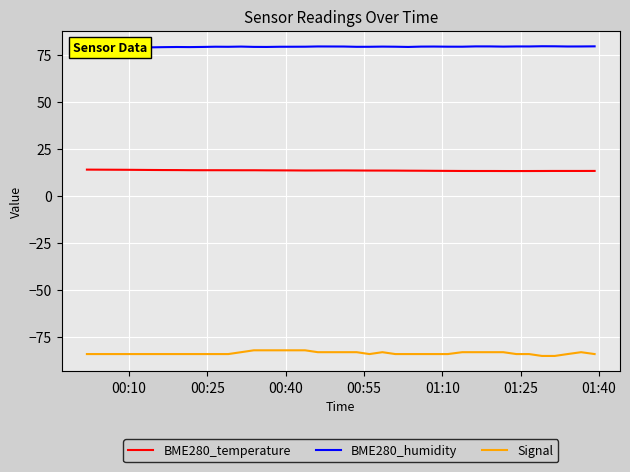

How many lines are shown in the chart?

3